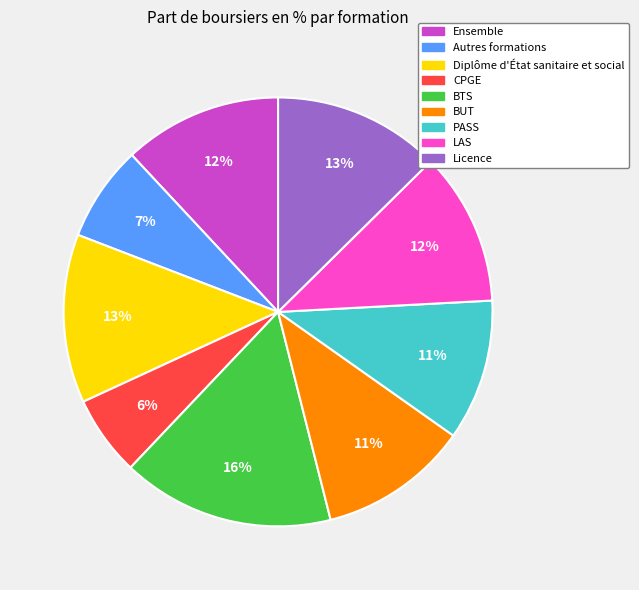

Is it true that PASS is 24% of the pie?

False